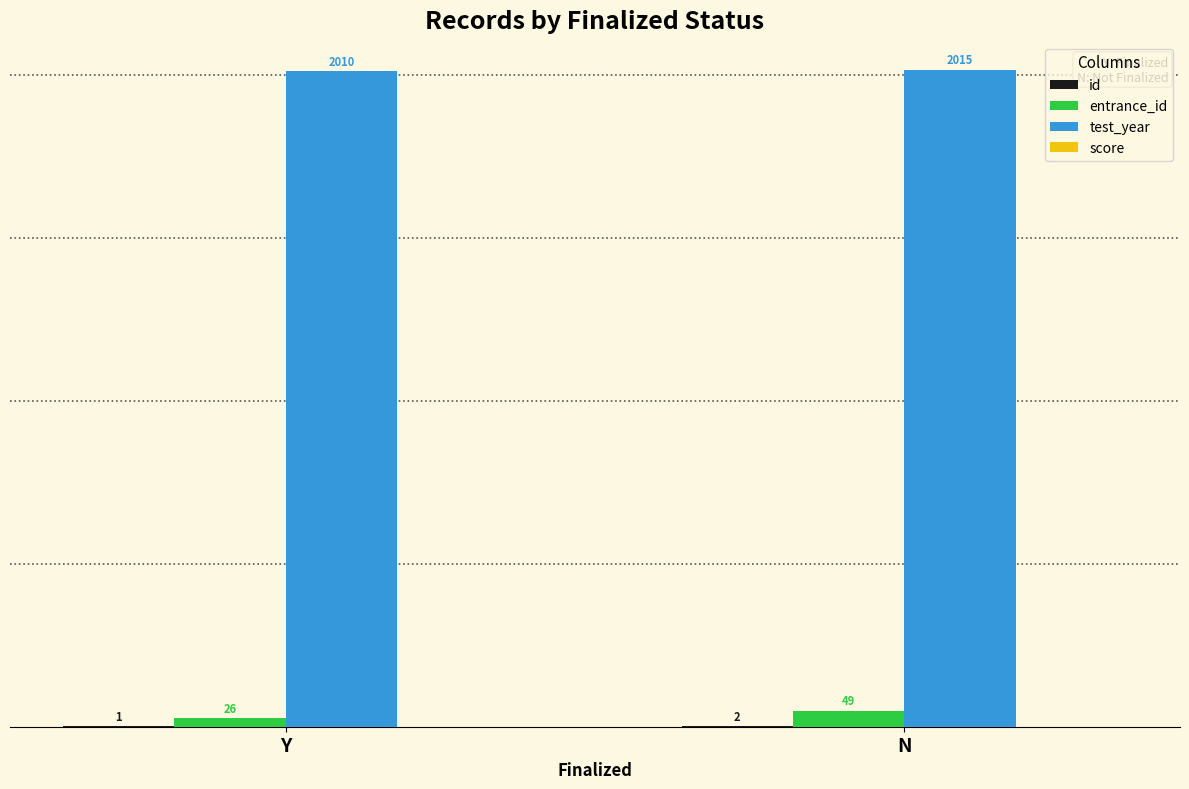

Is it true that test_year equals 785 at N?

False